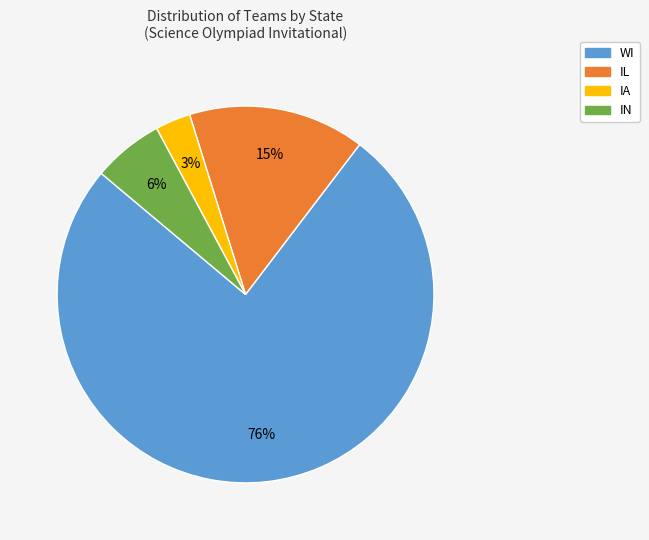

Approximately how many times larger is the value at IL compared to IA?

5.0